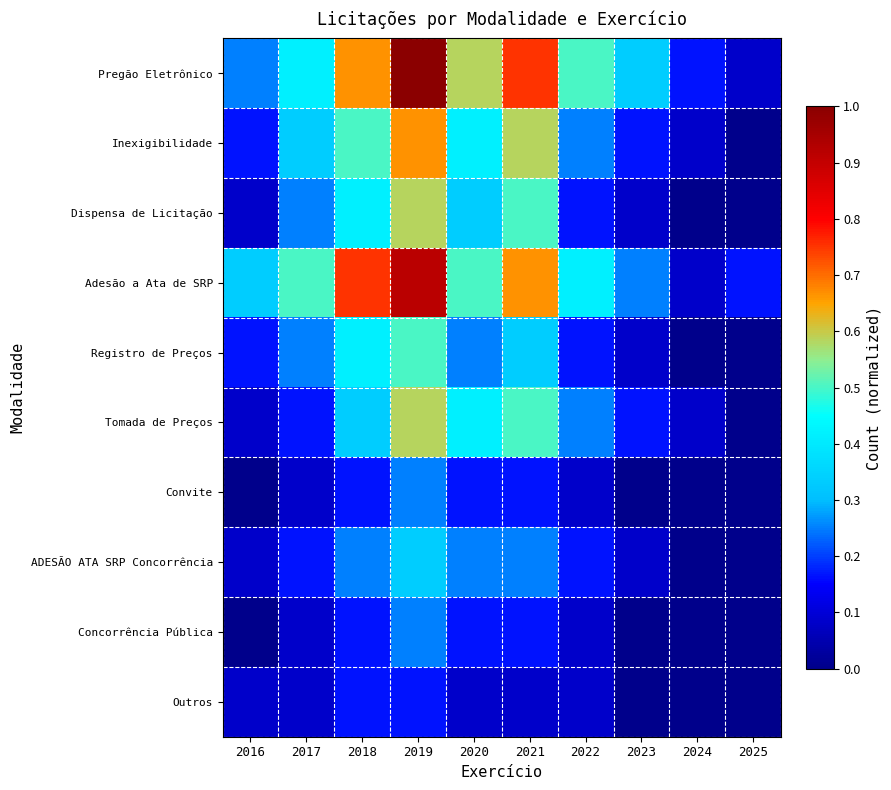

At which category is the sum across all series the highest?

2019